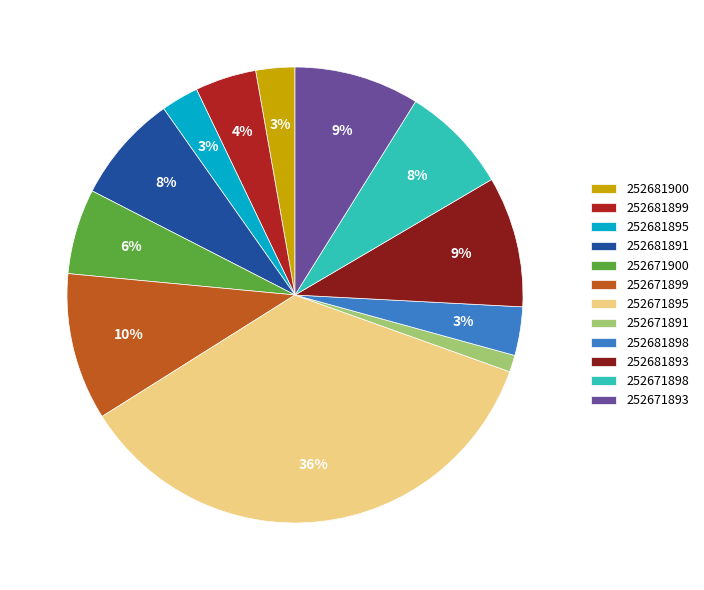

To the nearest percent, what is the difference between the 252671900 and 252681898 slice percentages?

3%